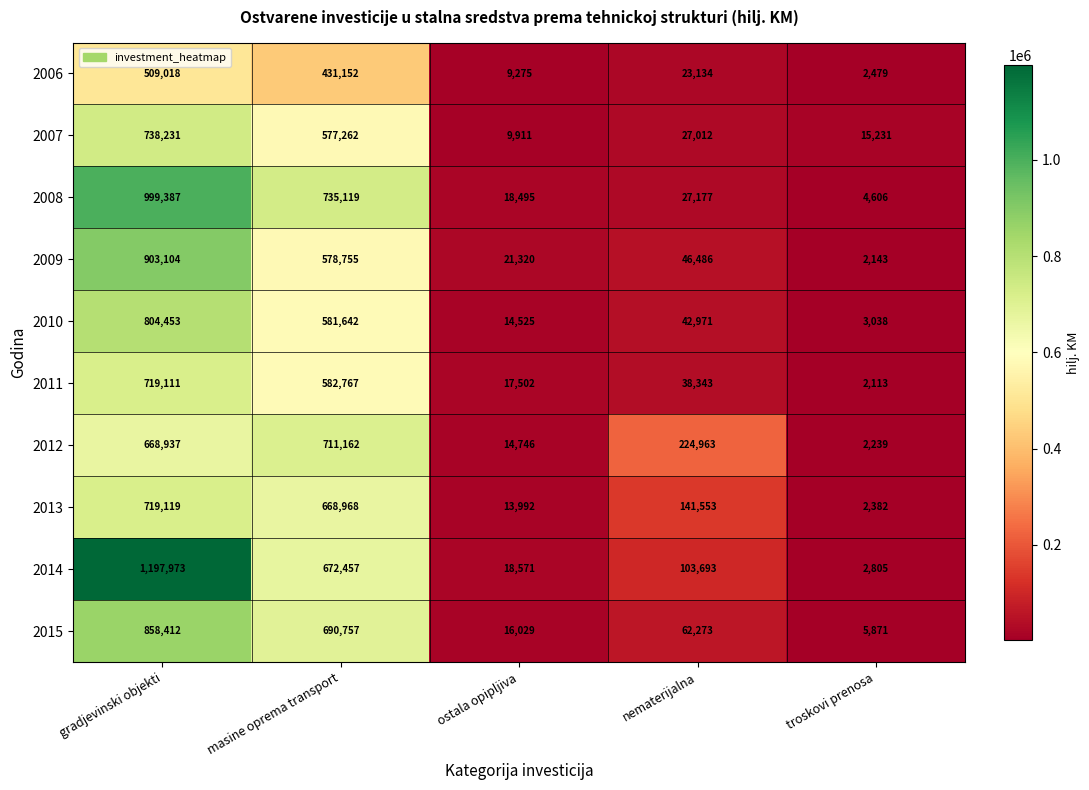

Rank the series at masine oprema transport from highest to lowest value.

2008, 2012, 2015, 2014, 2013, 2011, 2010, 2009, 2007, 2006